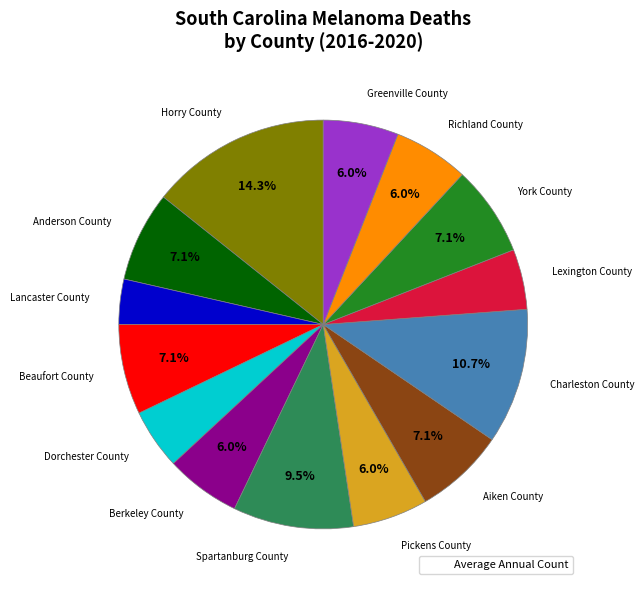

To the nearest percent, what is the difference between the largest and smallest slice percentages?

11%